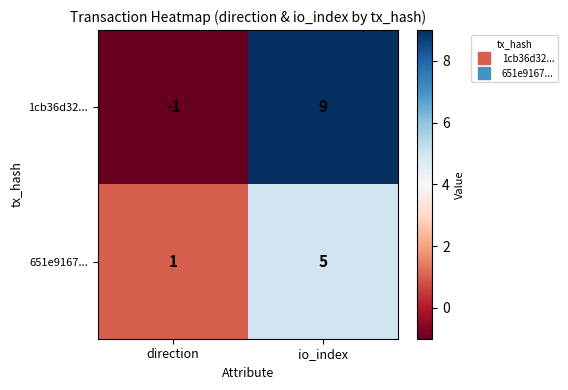

Which series changed the most between direction and io_index?

1cb36d32...